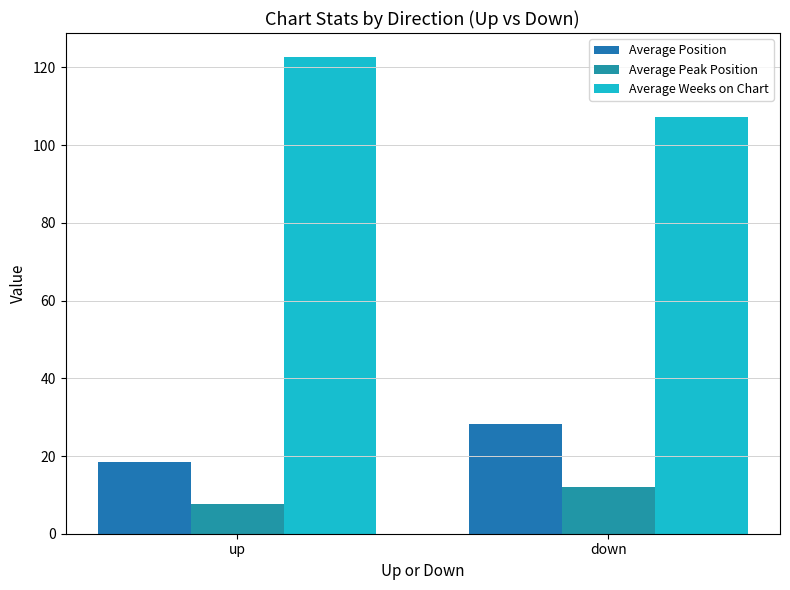

What are all the series names shown in the legend?

Average Position, Average Peak Position, Average Weeks on Chart